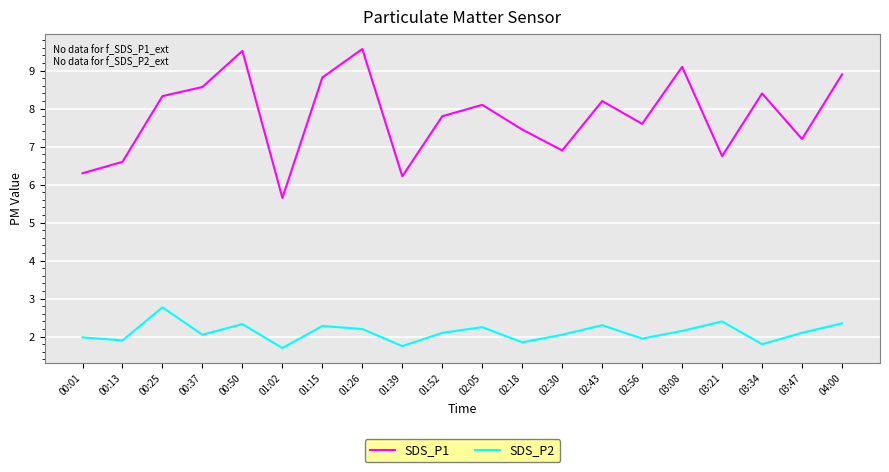

Does the chart have visible grid lines?

Yes